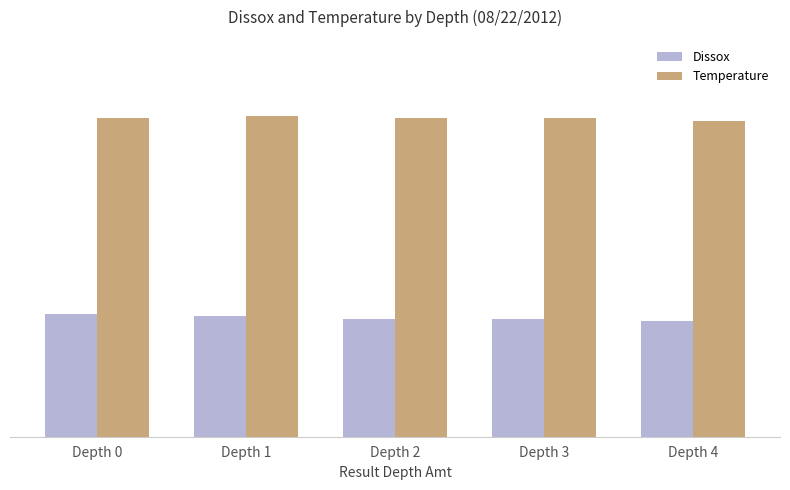

Where is Temperature nearest to the value 20?

Depth 0